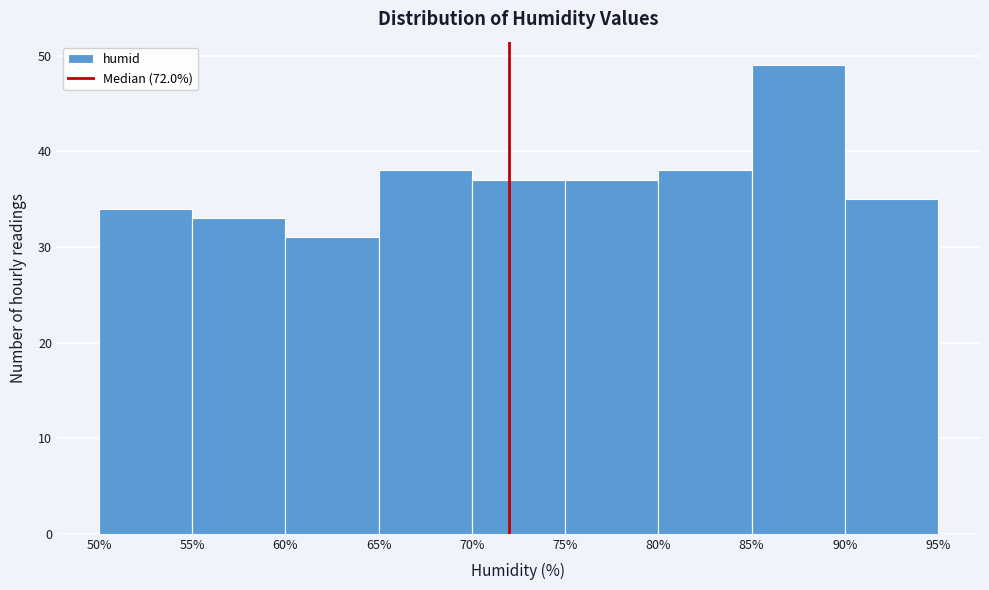

Reading left to right, transcribe this chart: for each bar, give the range it covers on the x-axis and its height. The values are not printed on the chart, so give them approximately, as read against the axis.

50% to 55%: 34
55% to 60%: 33
60% to 65%: 31
65% to 70%: 38
70% to 75%: 37
75% to 80%: 37
80% to 85%: 38
85% to 90%: 49
90% to 95%: 35